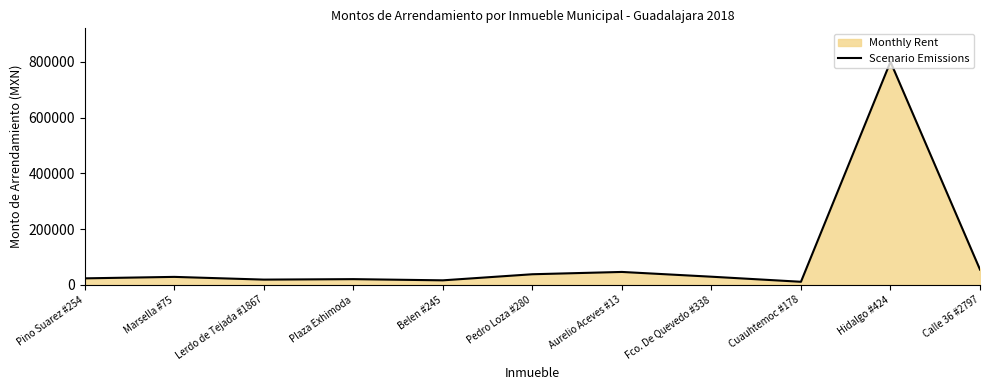

Approximately how many times larger is the value at Pedro Loza #280 compared to Plaza Exhimoda?

1.9